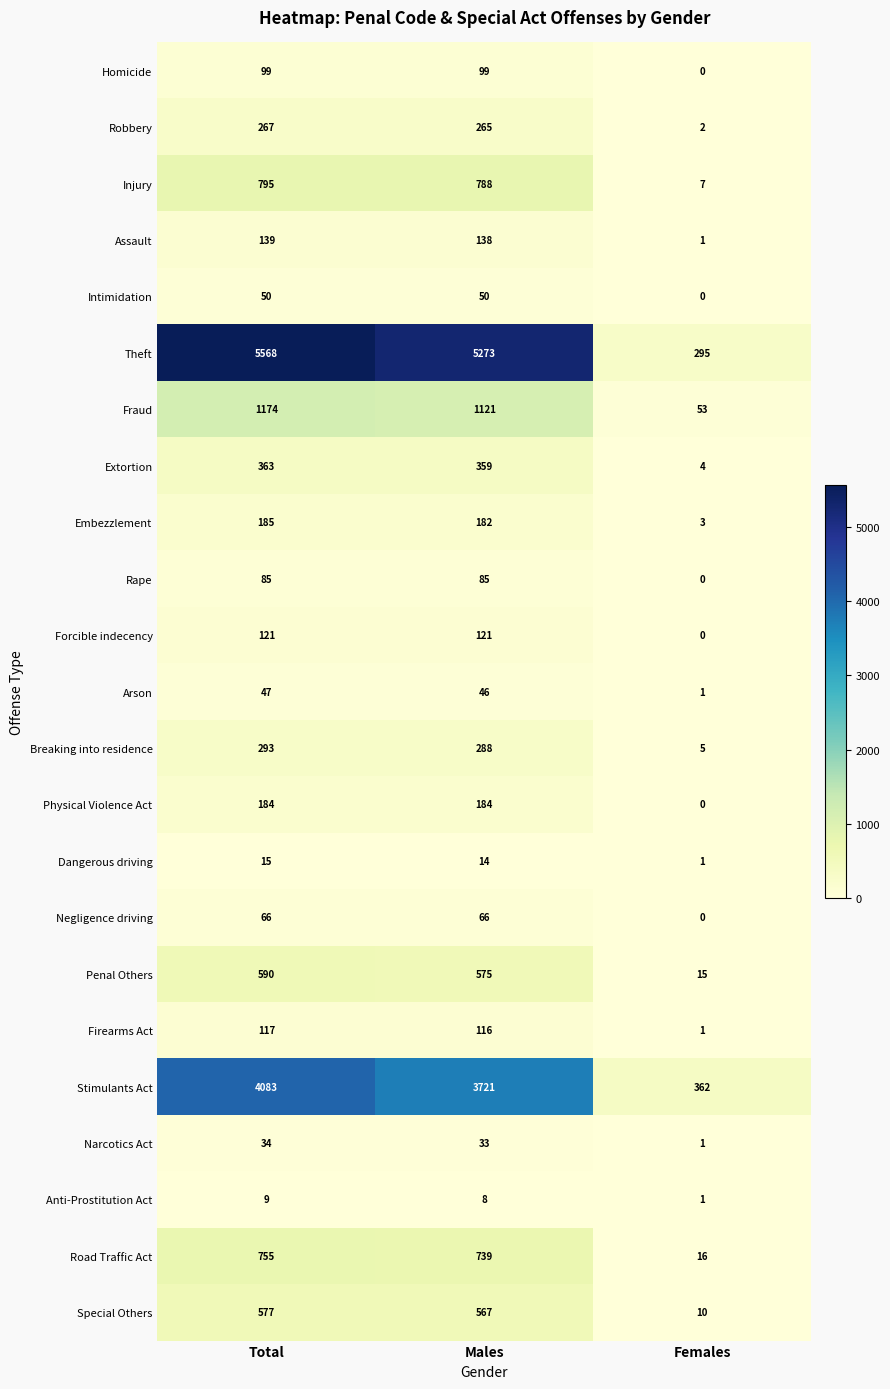

Between Total and Females, which series saw the biggest shift?

Theft